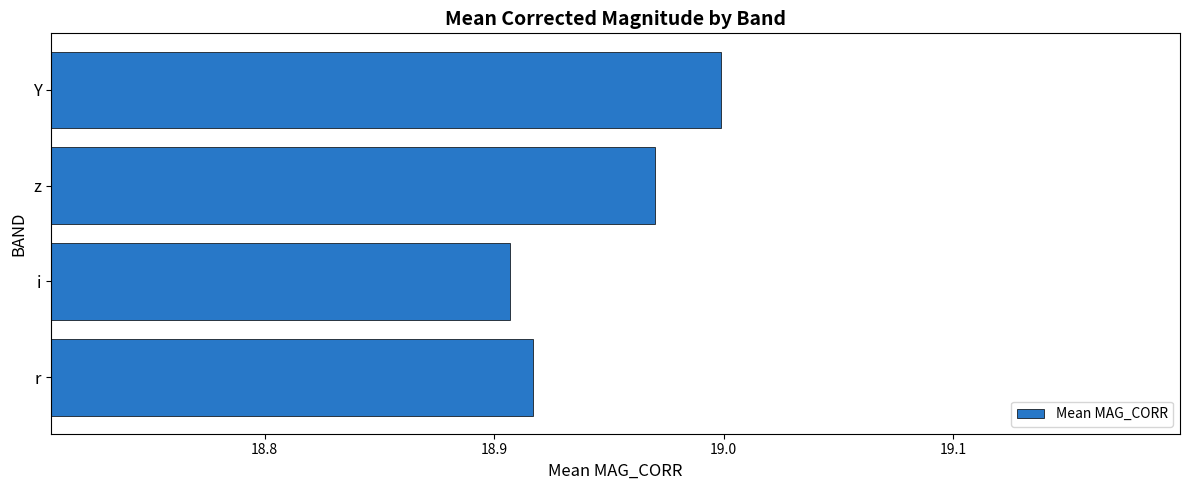

Where is the data nearest to the value 18?

i